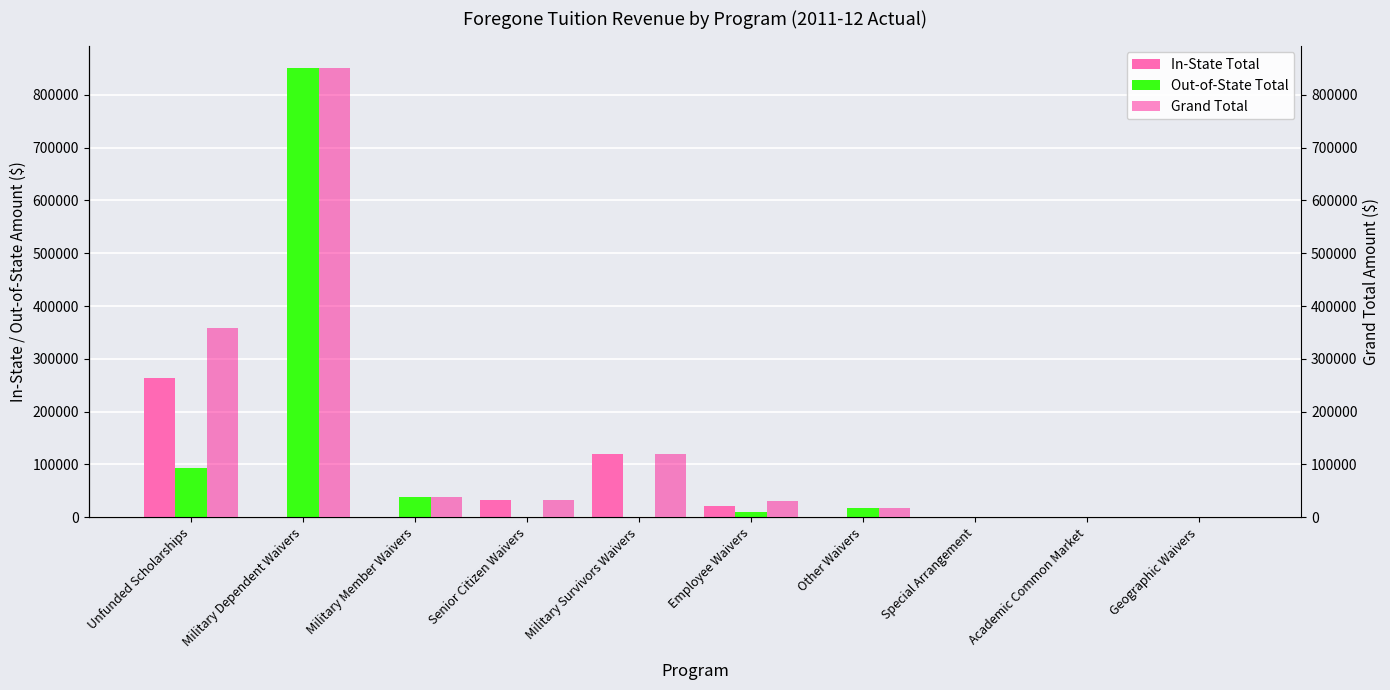

Is it true that Out-of-State Total equals 38052 at Military Member Waivers?

True